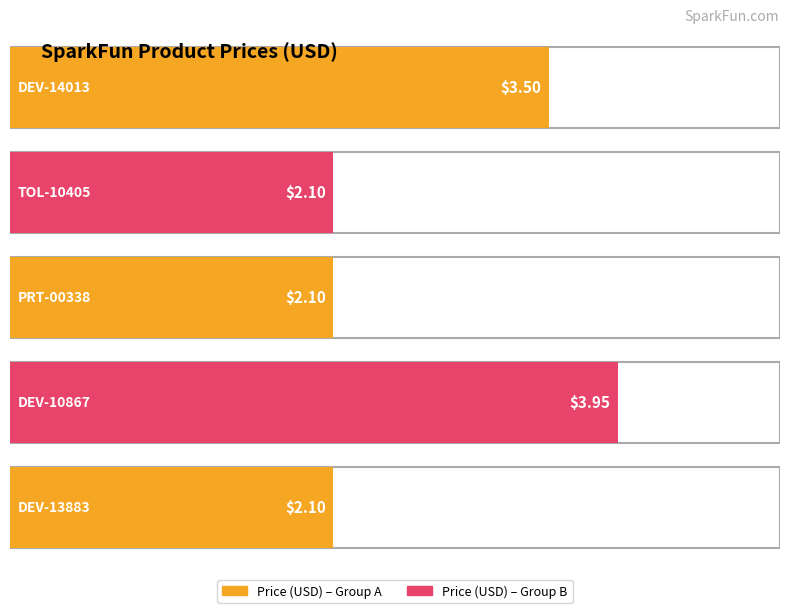

Reading left to right, extract all data points from this chart.

3.5	2.1	2.1	4.0	2.1